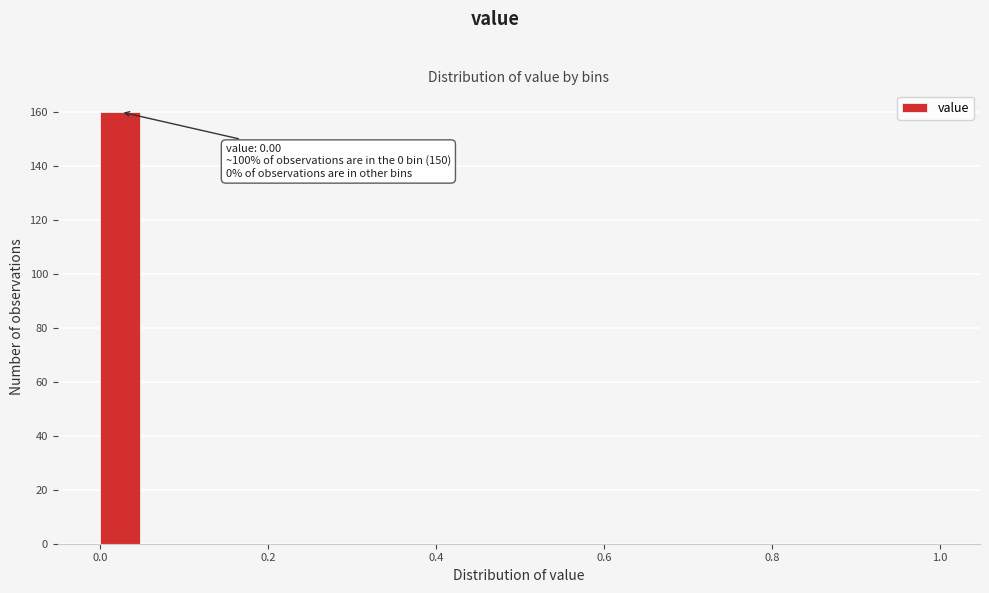

Around what value on the x-axis is the tallest bar? Give the approximate position of its centre, as read against the axis.

0.02